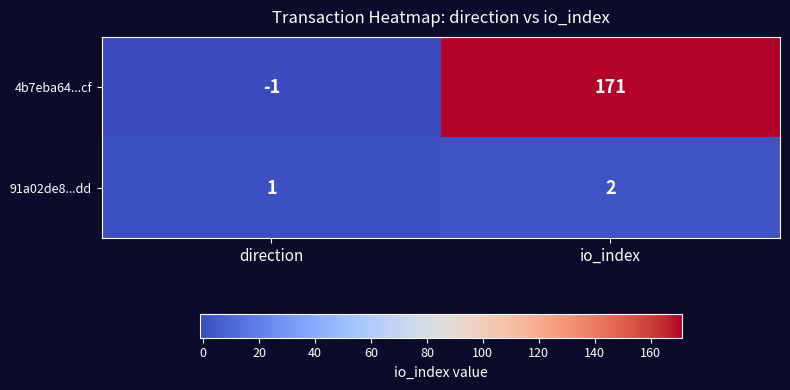

List the series in order of their overall mean, lowest first.

91a02de8...dd, 4b7eba64...cf